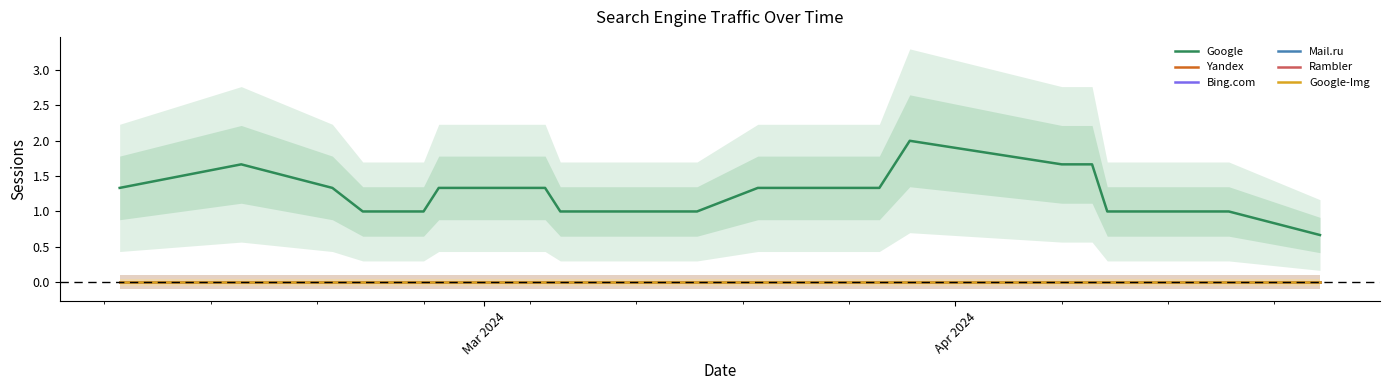

True or false: Yandex and Mail.ru cross at least once.

False